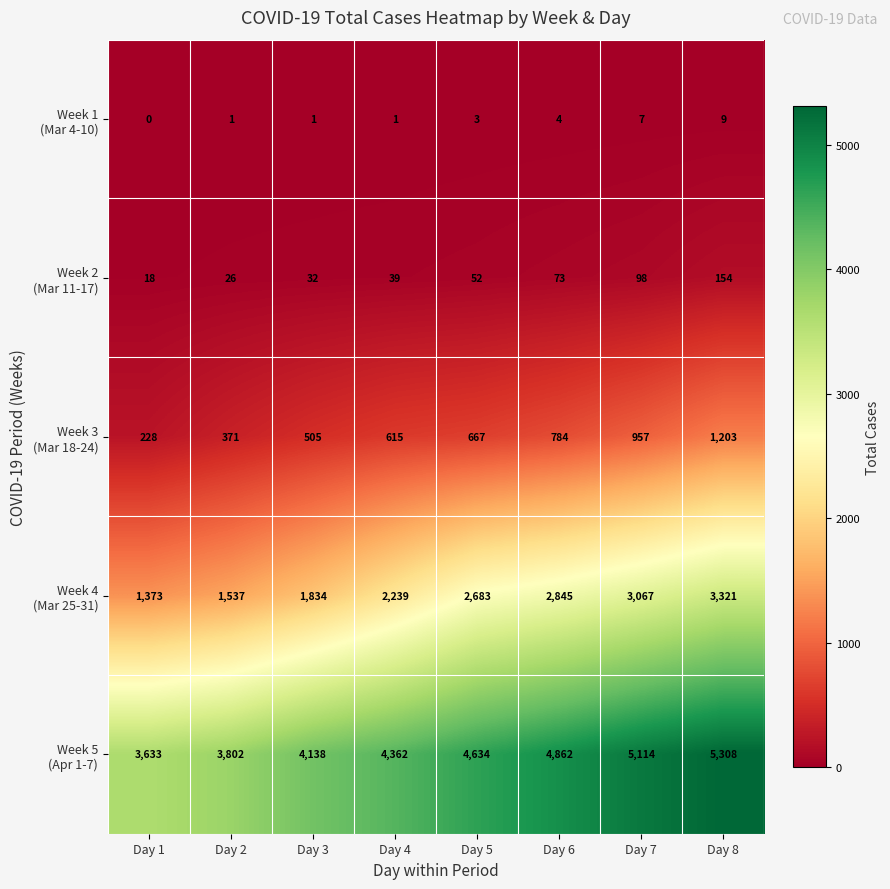

At which category is the sum across all series the highest?

Day 8